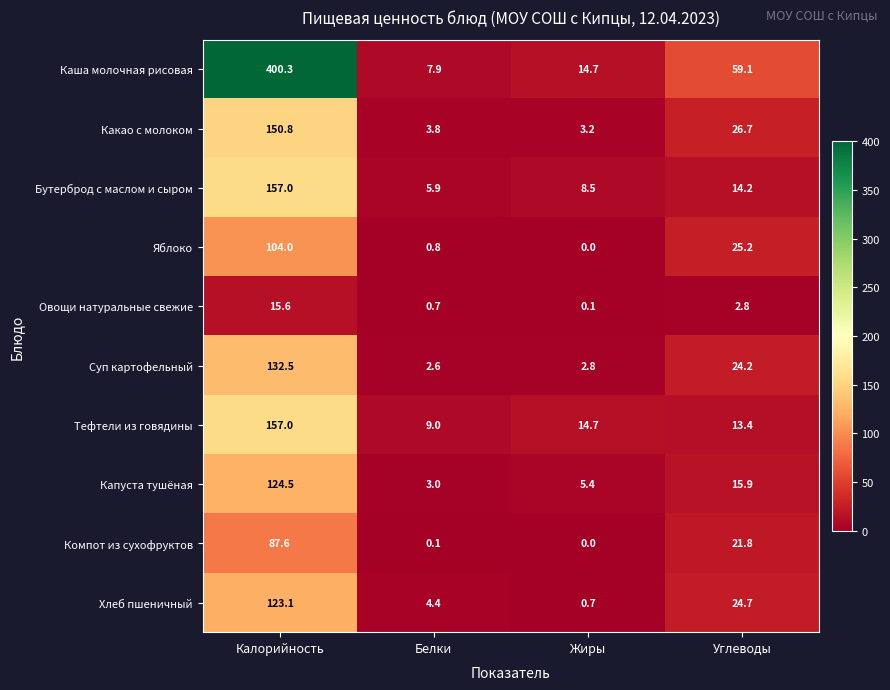

What is the difference between the highest and lowest values at Жиры?

14.7